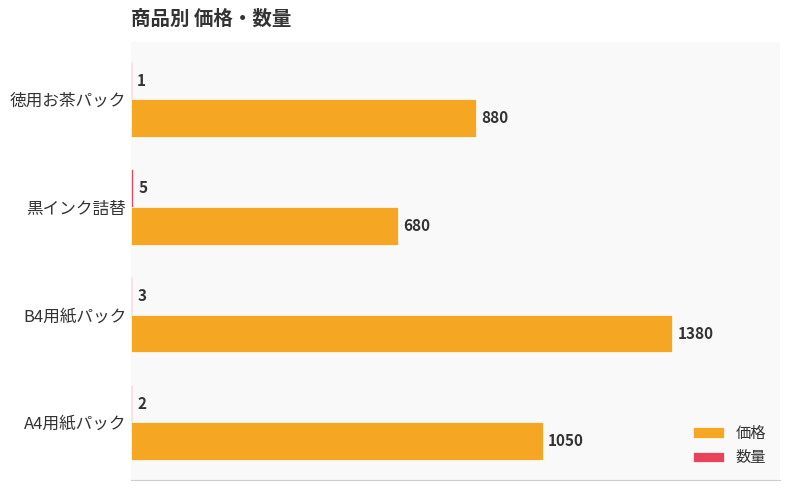

What is the sum of all 価格 values?

3990